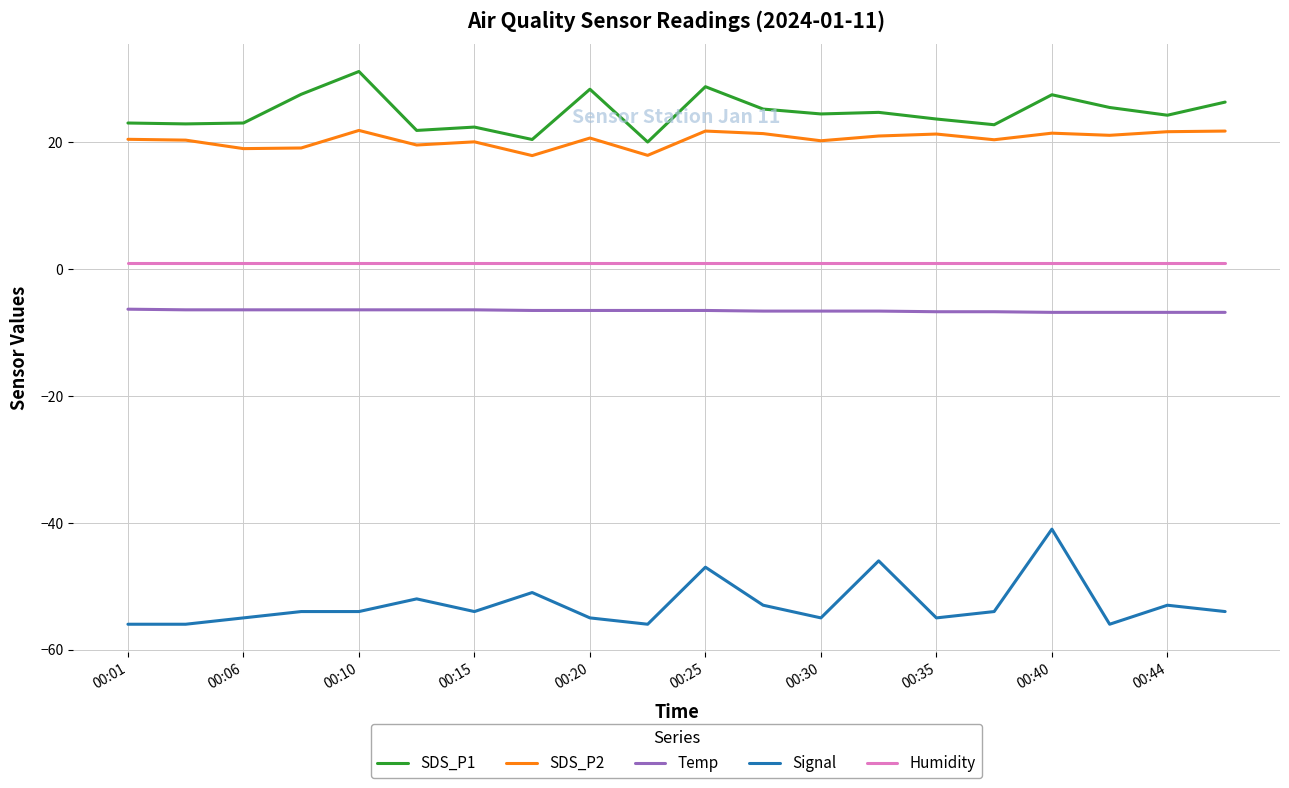

What is the lowest value of the SDS_P1 series?

20.1